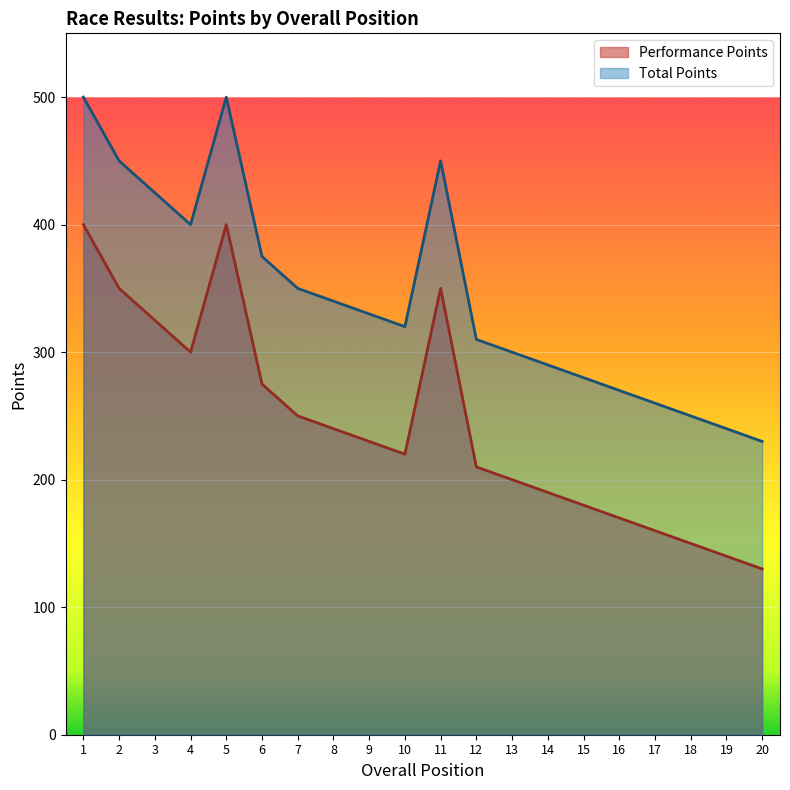

How many distinct data groups are displayed?

2